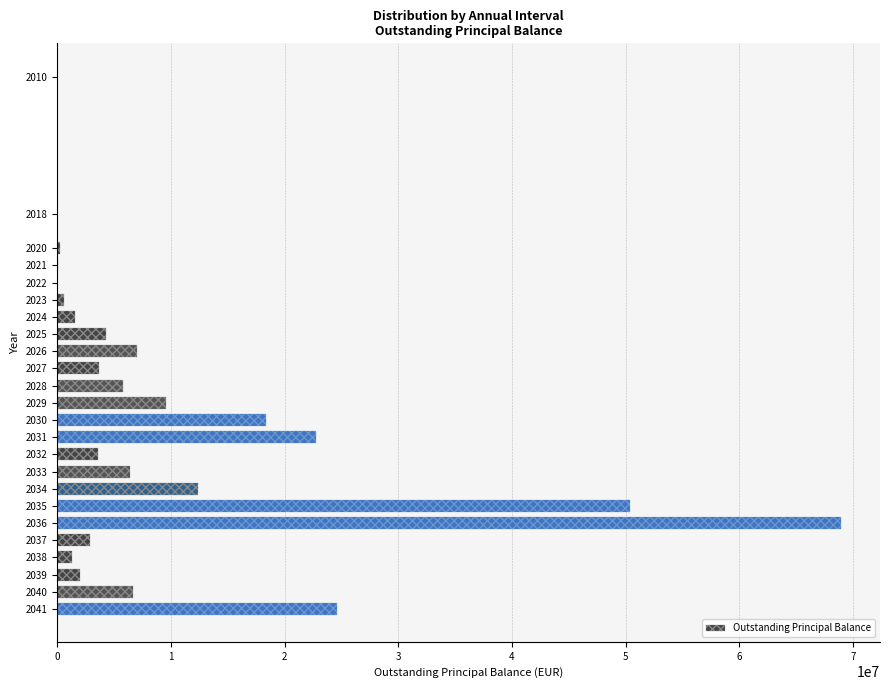

What is the maximum value shown in the chart?

68937136.7